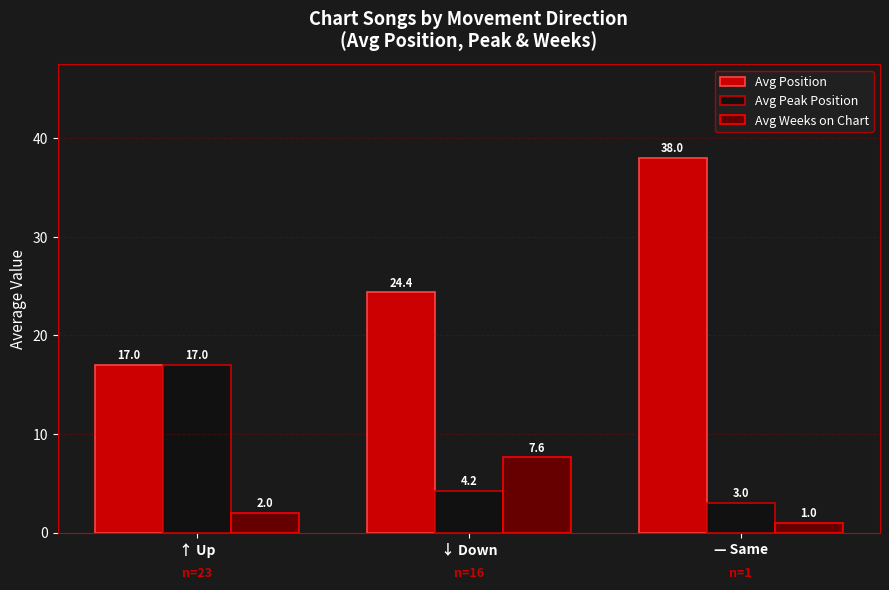

Are the bars horizontal?

No